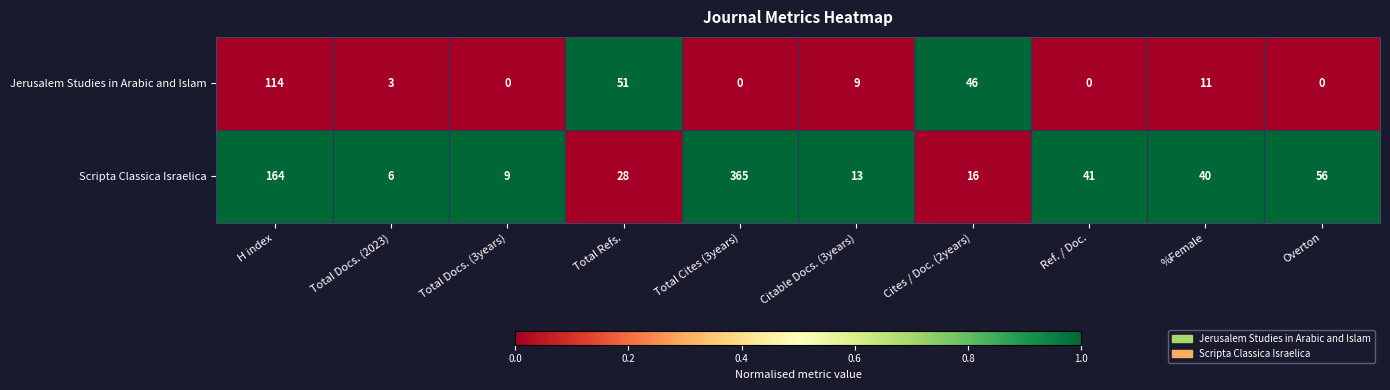

Which series has the largest total across all categories?

Scripta Classica Israelica